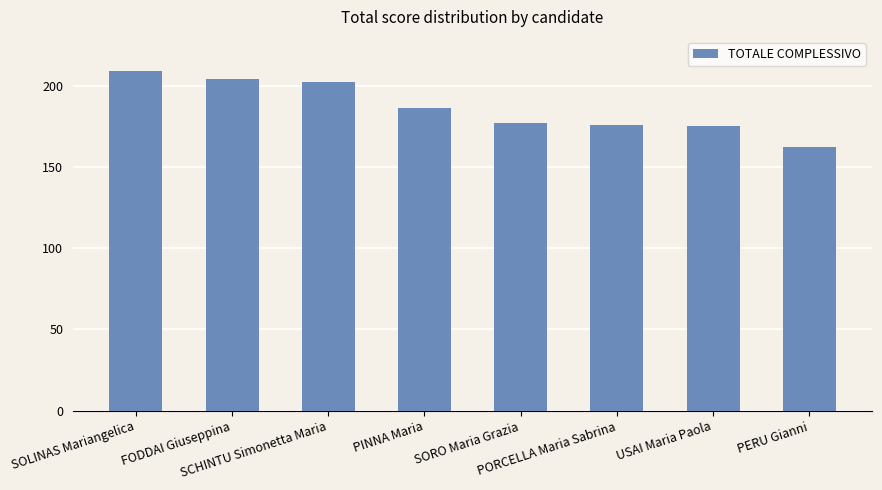

What is the value of the 1st bar from the left?

209